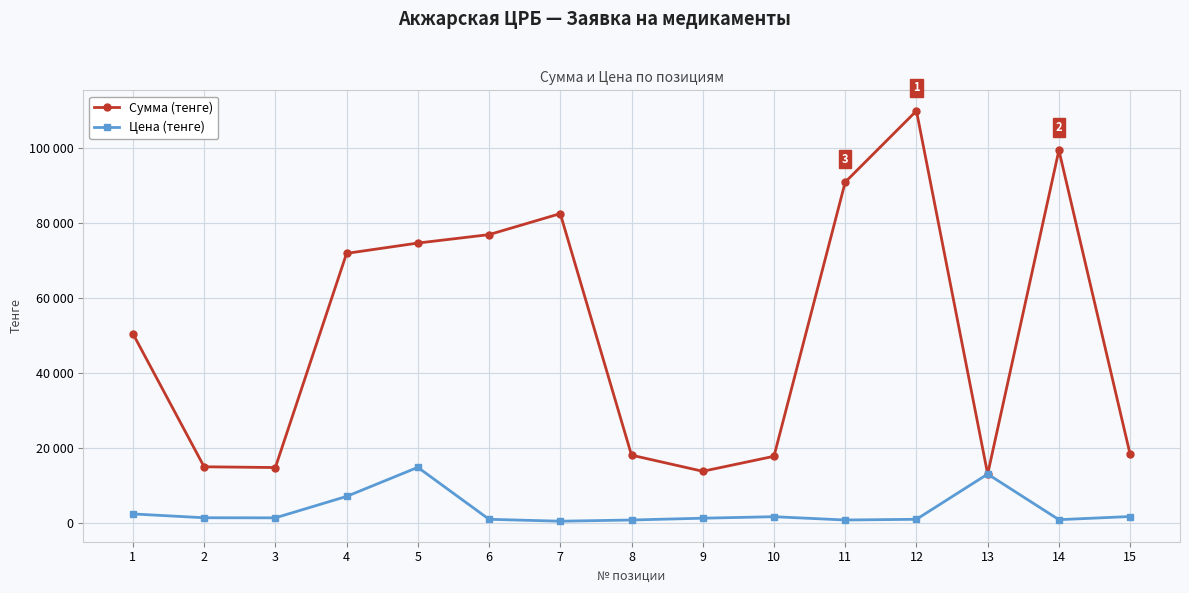

How many interior local valleys does the Цена (тенге) series have?

4